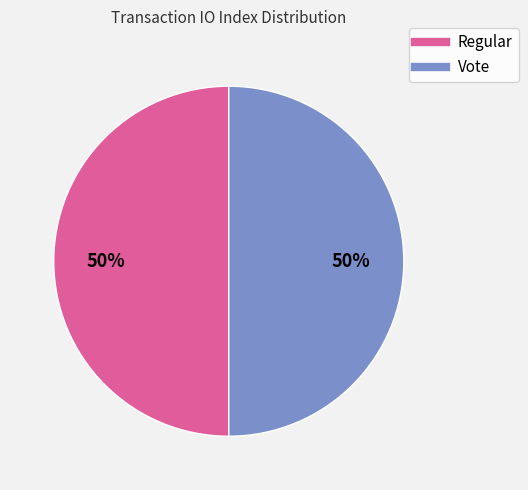

To the nearest percent, what is the average slice percentage?

50%